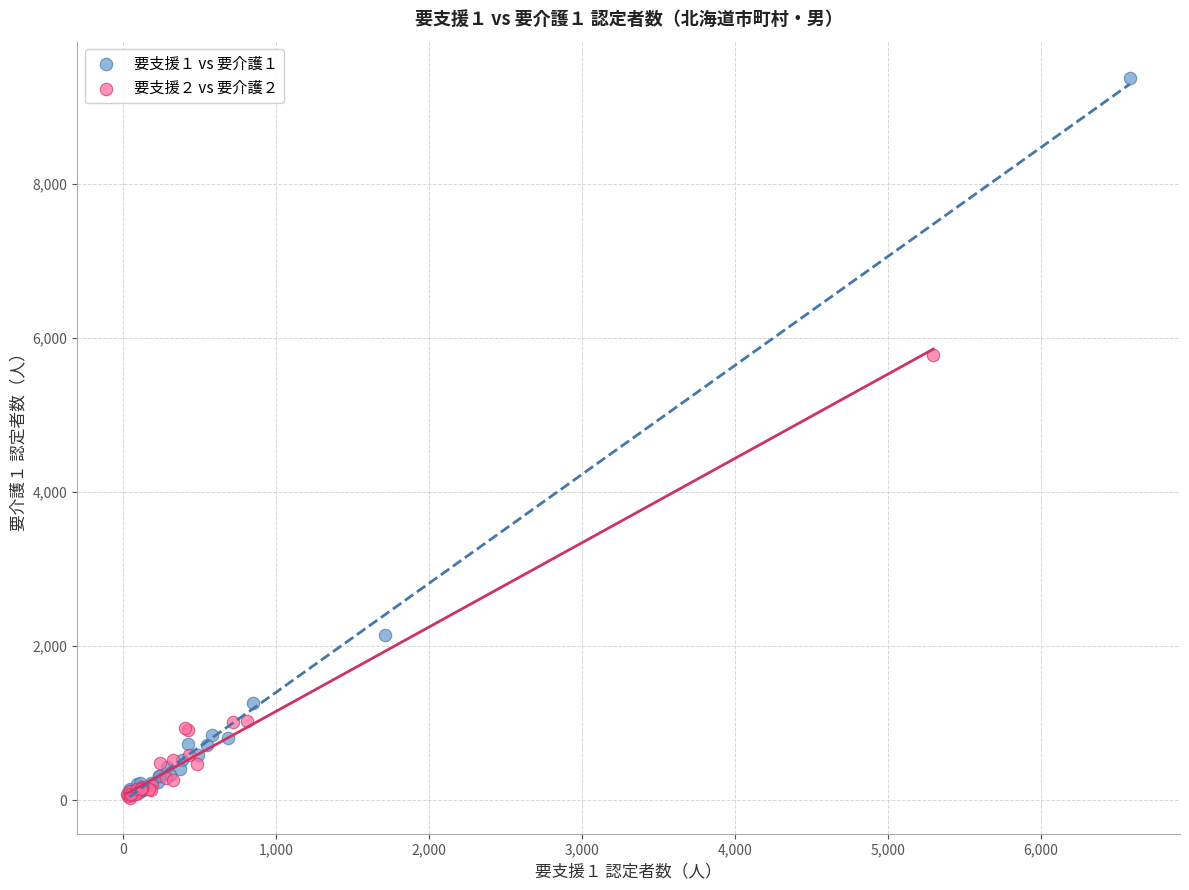

Which series has the largest Y range (max minus min)?

要支援１ vs 要介護１